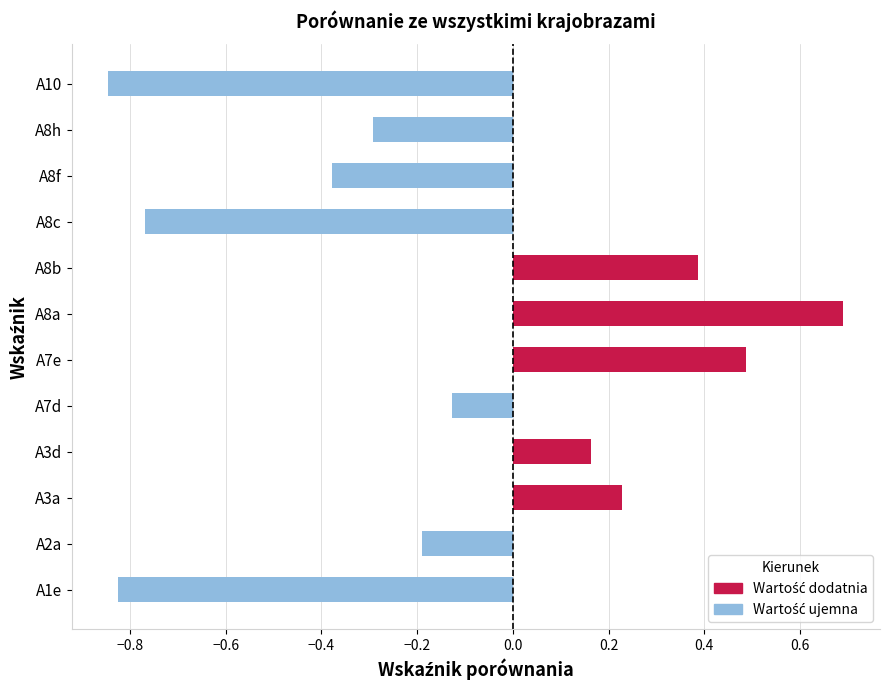

Where is the data nearest to the value 0?

A7d